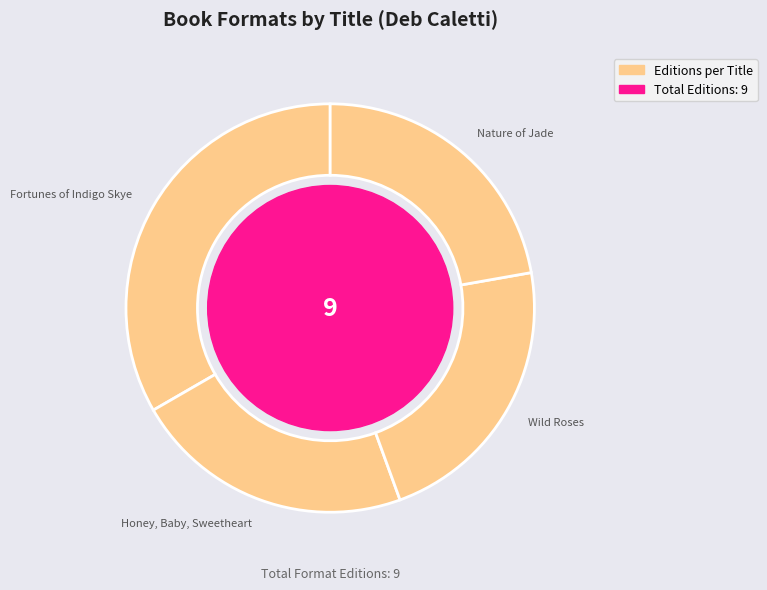

Which has a higher value, Nature of Jade or Fortunes of Indigo Skye?

Fortunes of Indigo Skye